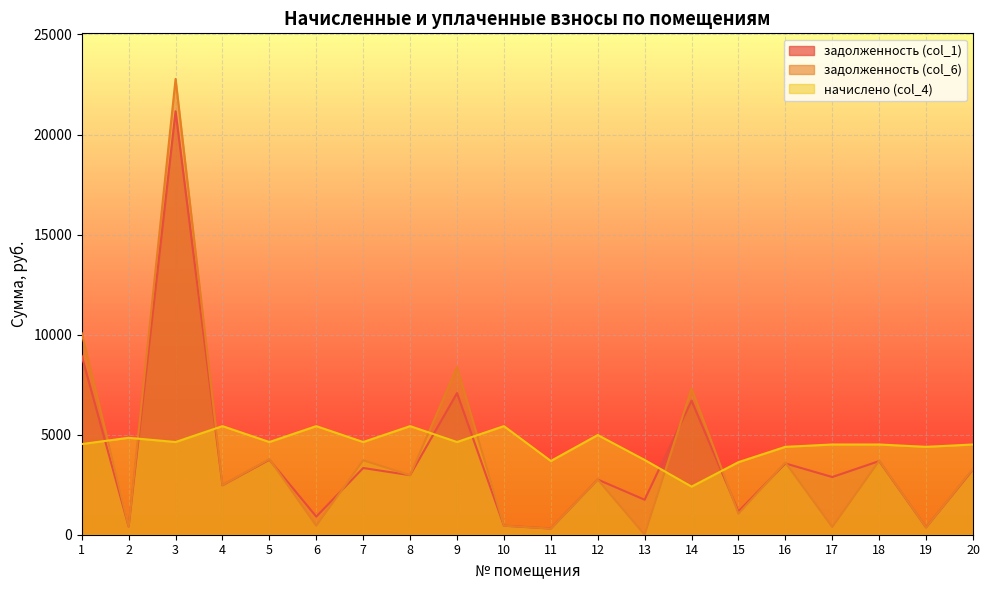

Reading left to right, what are all the values shown in this chart?

задолженность (col_1): 8938.0	403.7	21162.2	2470.1	3747.3	904.4	3333.8	2976.0	7077.4	452.2	307.1	2757.1	1747.5	6701.3	1164.6	3562.6	2883.0	3680.3	366.0	3257.5
задолженность (col_6): 10070.6	403.7	22779.3	2480.1	3781.5	452.2	3718.9	2976.0	8366.2	452.2	307.1	2757.1	0.0	7302.2	1051.5	3614.0	383.6	3698.8	366.0	3295.7
начислено (col_4): 4530.6	4843.9	4632.6	5426.6	4632.6	5426.6	4632.6	5426.6	4632.6	5426.6	3685.7	4982.3	3736.7	2403.7	3627.5	4392.2	4508.8	4508.8	4392.2	4508.8